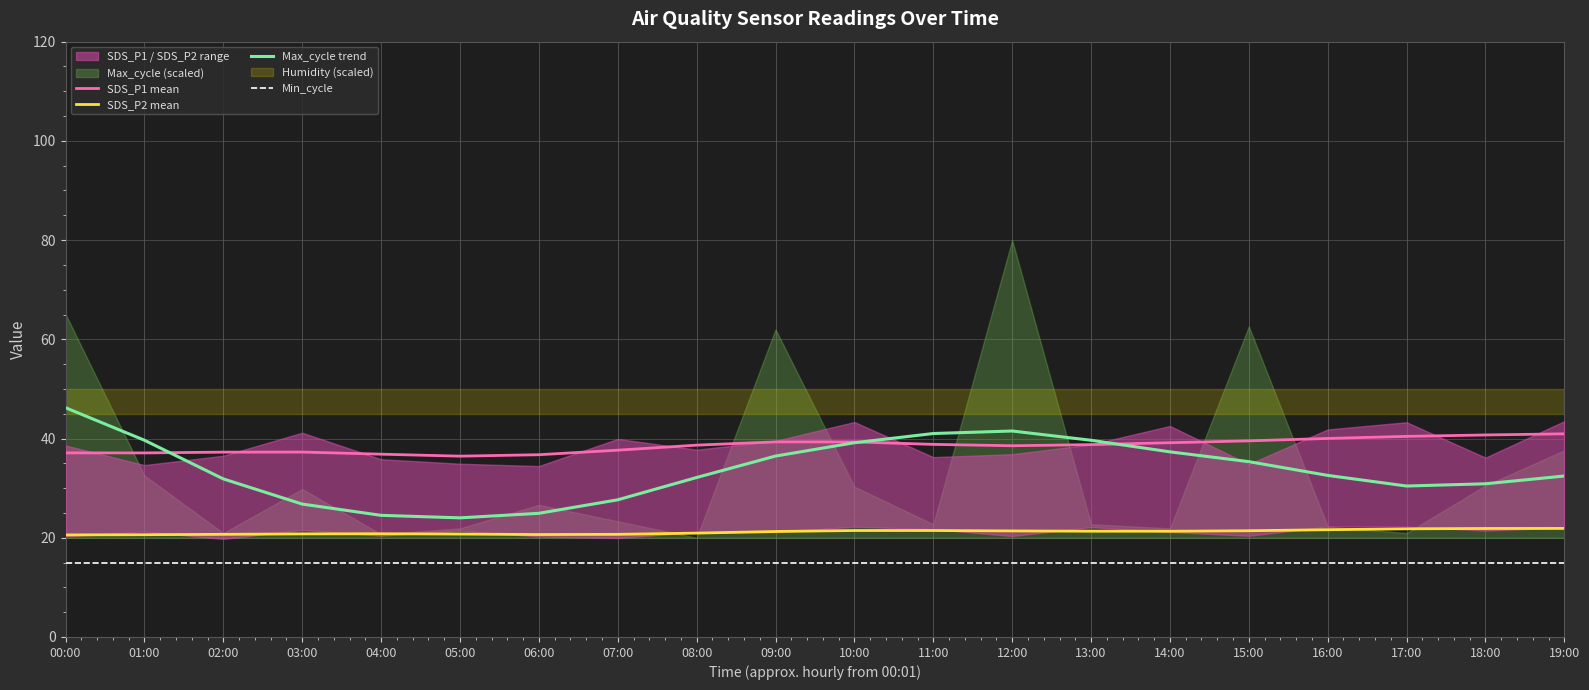

Rank the categories by SDS_P2 mean value from highest to lowest.

19:00, 18:00, 17:00, 16:00, 11:00, 10:00, 15:00, 12:00, 13:00, 14:00, 09:00, 08:00, 04:00, 03:00, 05:00, 02:00, 07:00, 06:00, 01:00, 00:00